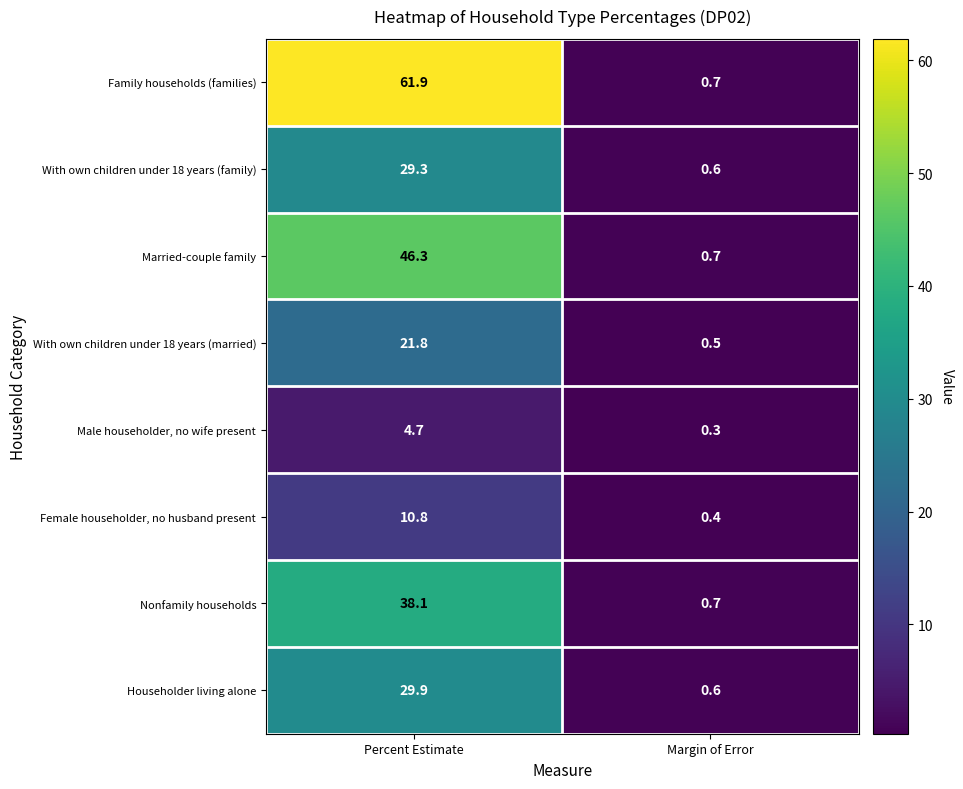

Where is Married-couple family nearest to the value 23?

Margin of Error